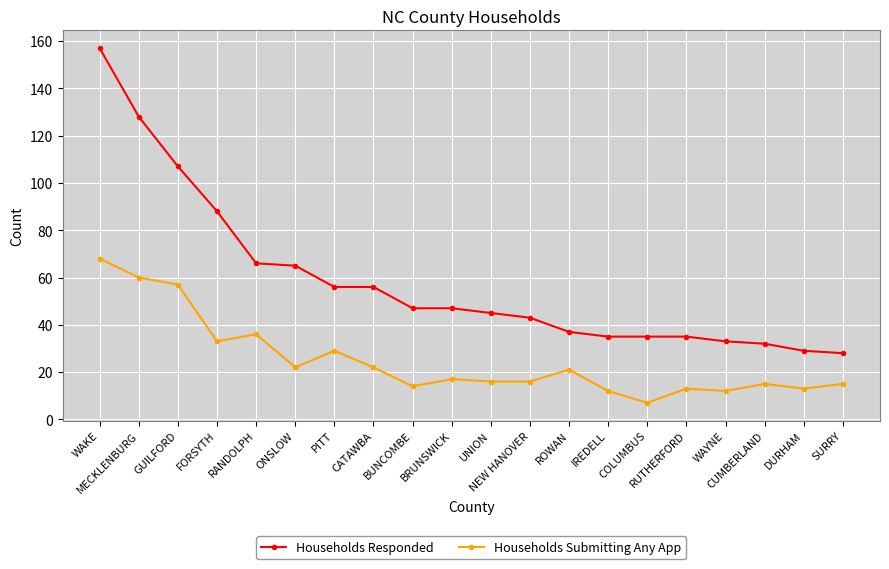

What position from the right is CATAWBA?

13